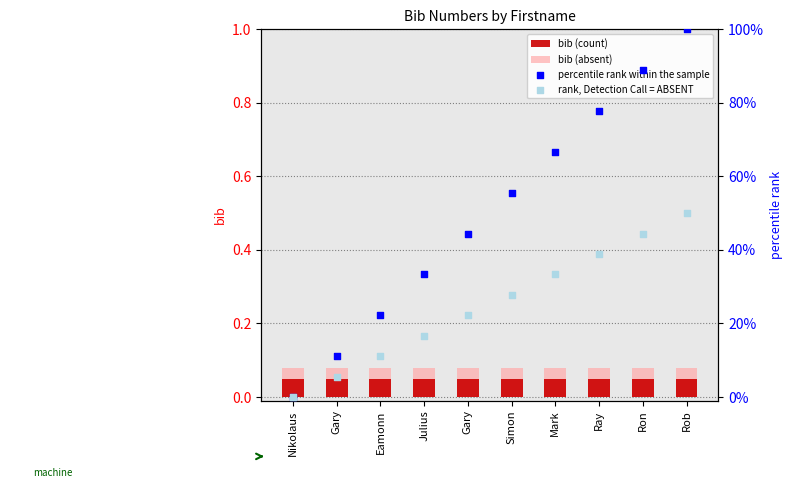

Which series has the largest total across all categories?

percentile rank within the sample